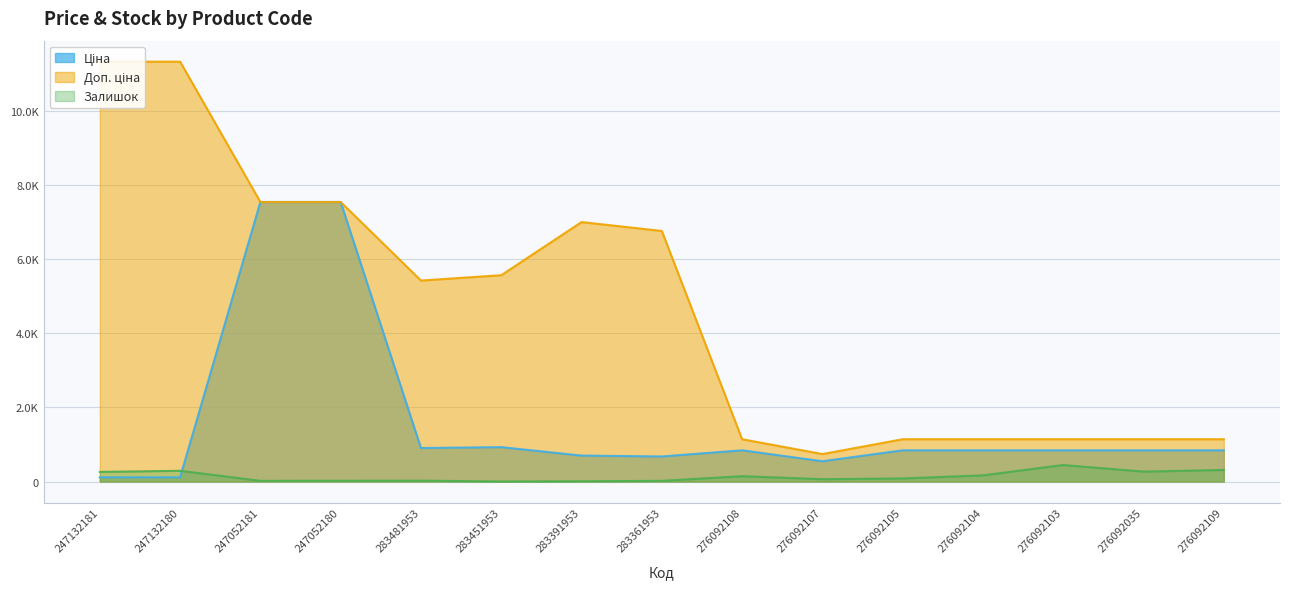

List the series in order of their overall mean, lowest first.

Залишок, Ціна, Доп. ціна